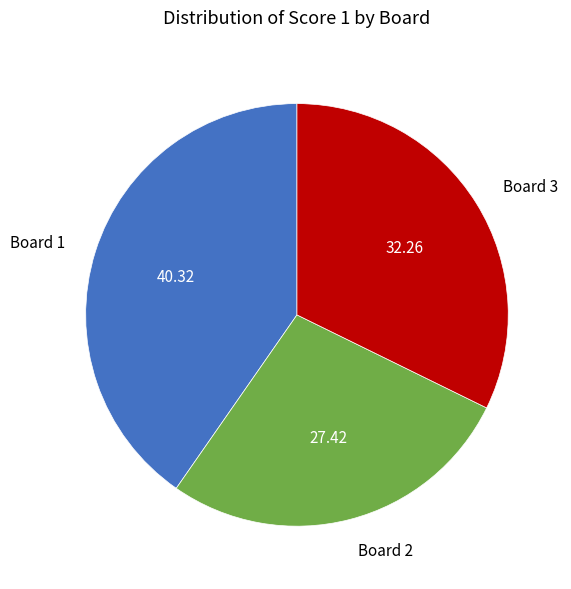

Count the number of slices in the pie.

3